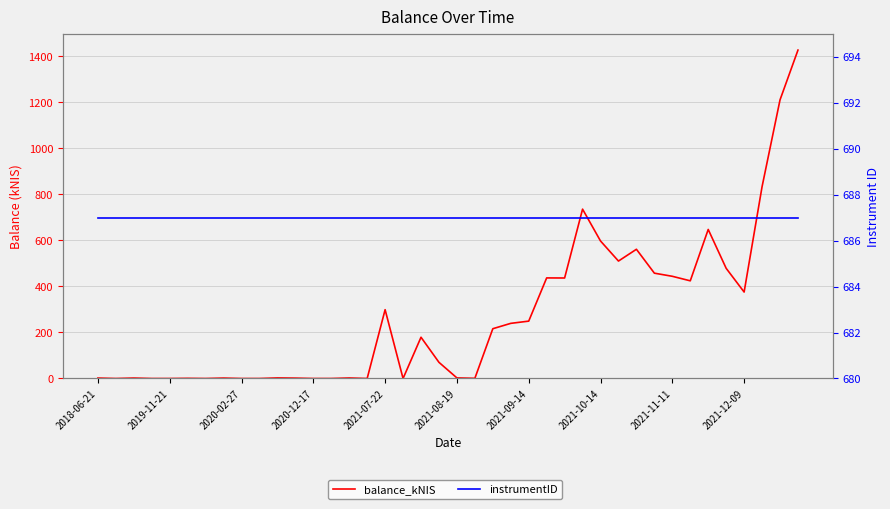

What is the difference between the highest and lowest values at 30?

125.6